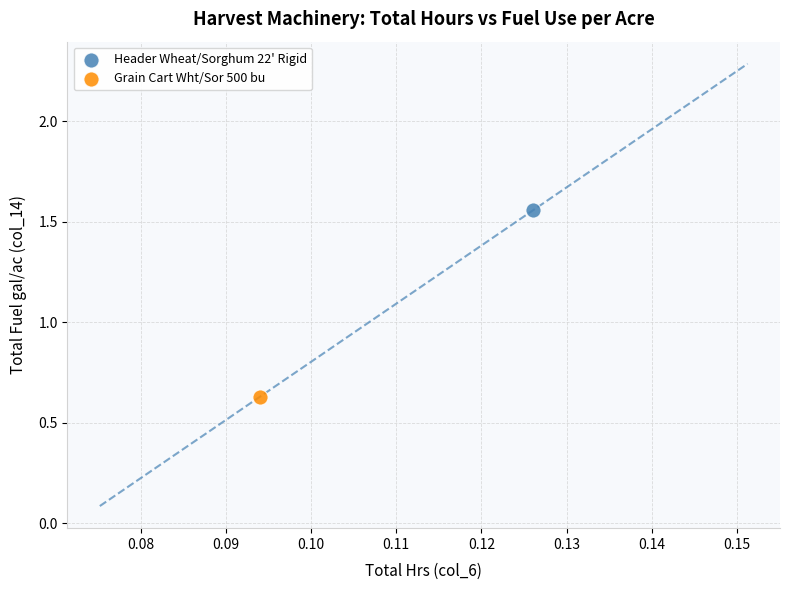

What are all the series names shown in the legend?

Header Wheat/Sorghum 22' Rigid, Grain Cart Wht/Sor 500 bu